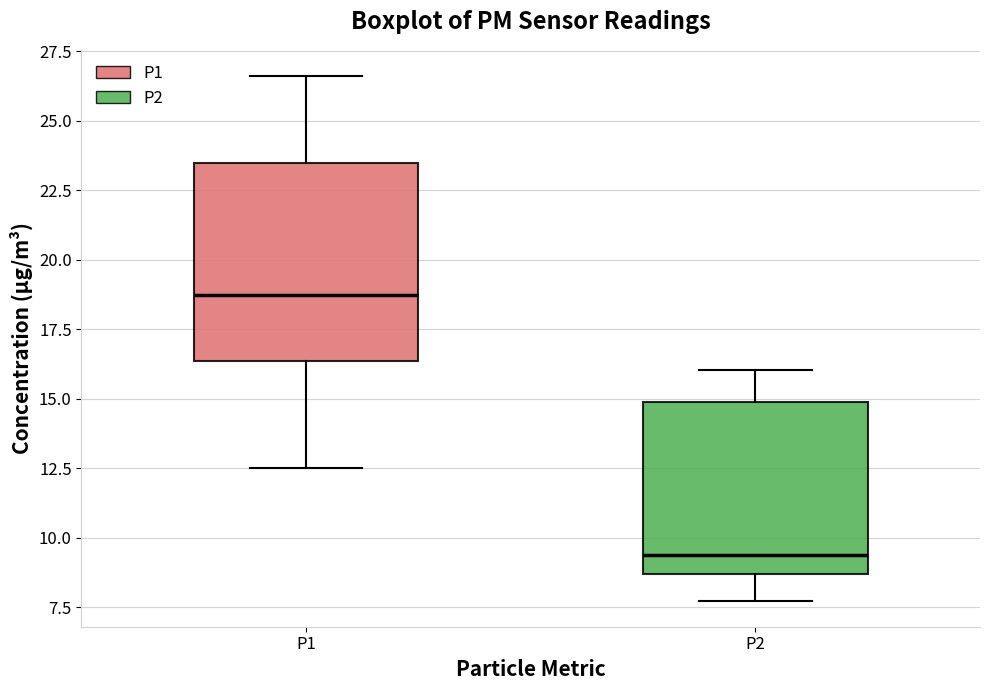

Which box has the highest median line?

P1